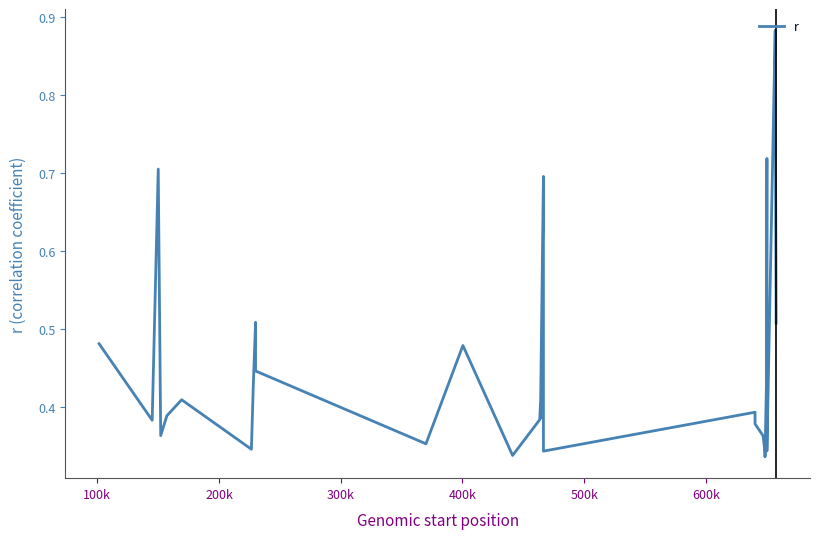

What is the average value?

0.5